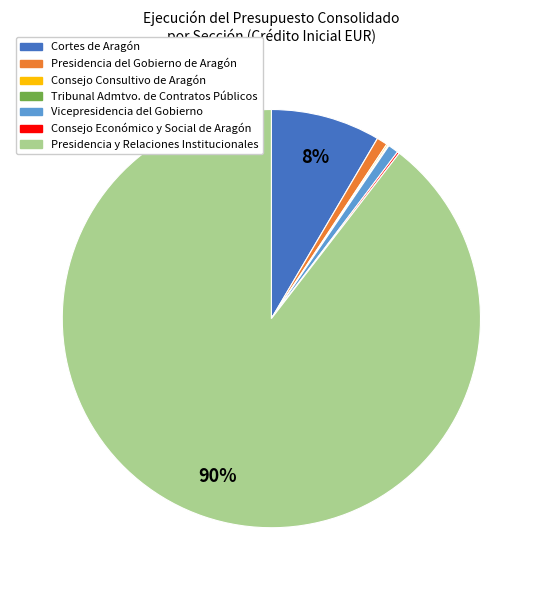

The Presidencia y Relaciones Institucionales slice represents 90% of the pie. True or false?

True